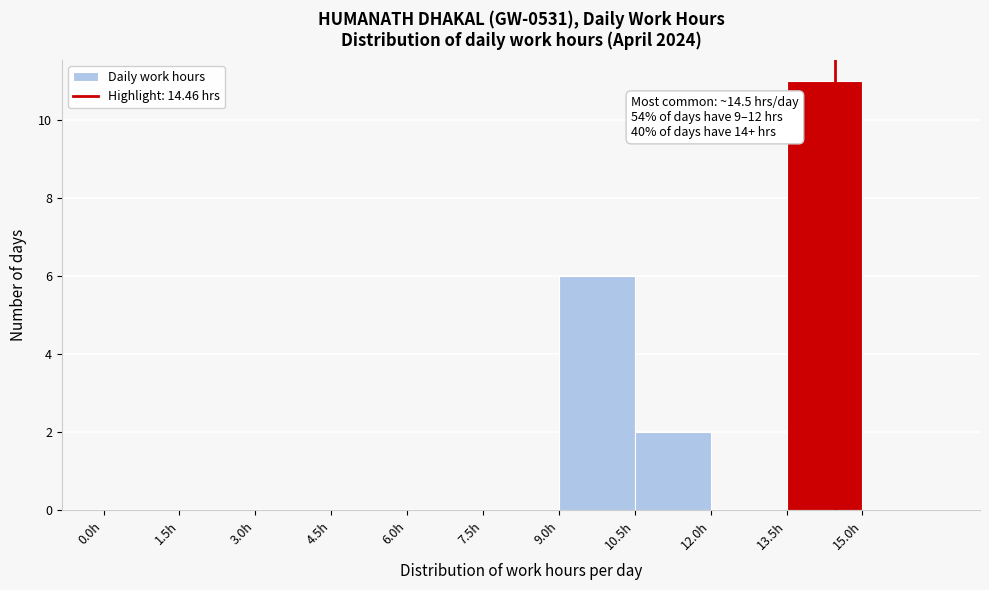

Over which range of the x-axis is the bar tallest?

13.5 to 15.0